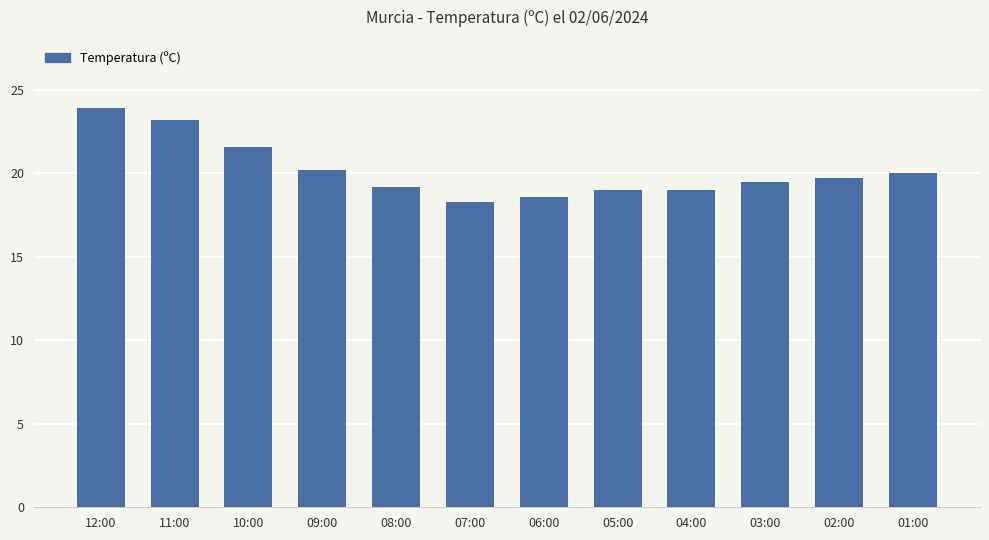

Reading left to right, extract all data points from this chart.

23.9	23.2	21.6	20.2	19.2	18.3	18.6	19.0	19.0	19.5	19.7	20.0